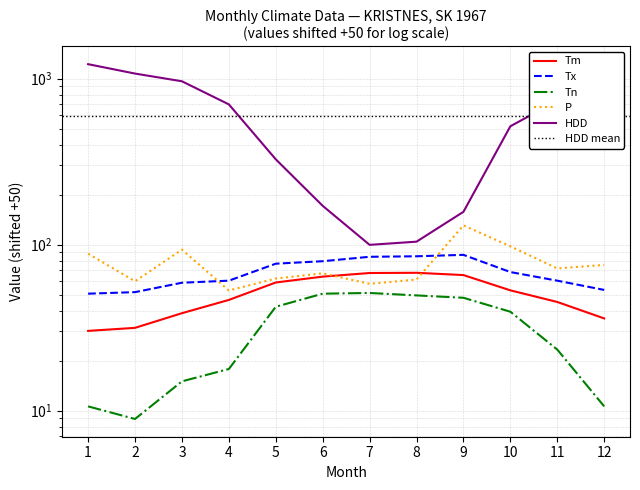

Reading left to right, list all the values displayed in this chart.

Tm: 30.2	31.5	38.6	46.4	59.1	64.1	67.4	67.6	65.5	53.0	45.1	35.9
Tx: 50.6	51.7	58.9	60.6	76.7	79.4	84.4	85.0	86.7	68.3	60.6	53.3
Tn: 10.6	8.9	15.0	17.8	42.2	50.6	51.1	49.4	47.8	39.4	23.3	10.6
P: 88.1	60.1	93.2	52.9	62.4	67.1	58.0	61.6	130.5	97.6	71.8	75.4
HDD: 1220.6	1071.5	962.8	698.8	326.2	171.1	99.6	104.1	157.5	515.9	735.7	1045.6